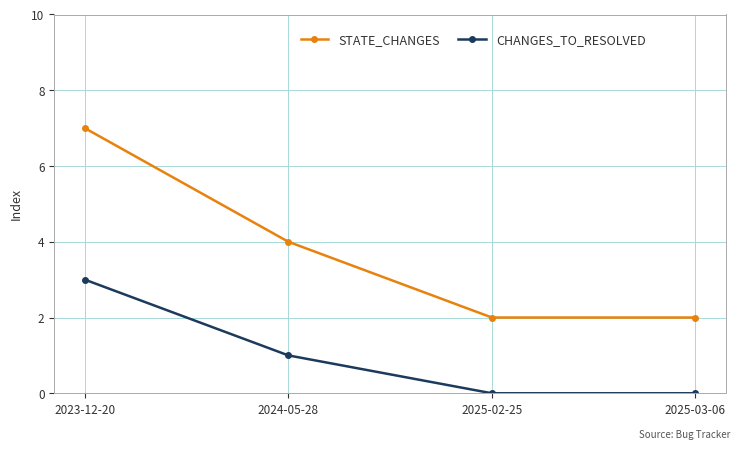

What is the label of the 3rd point from the left?

2025-02-25